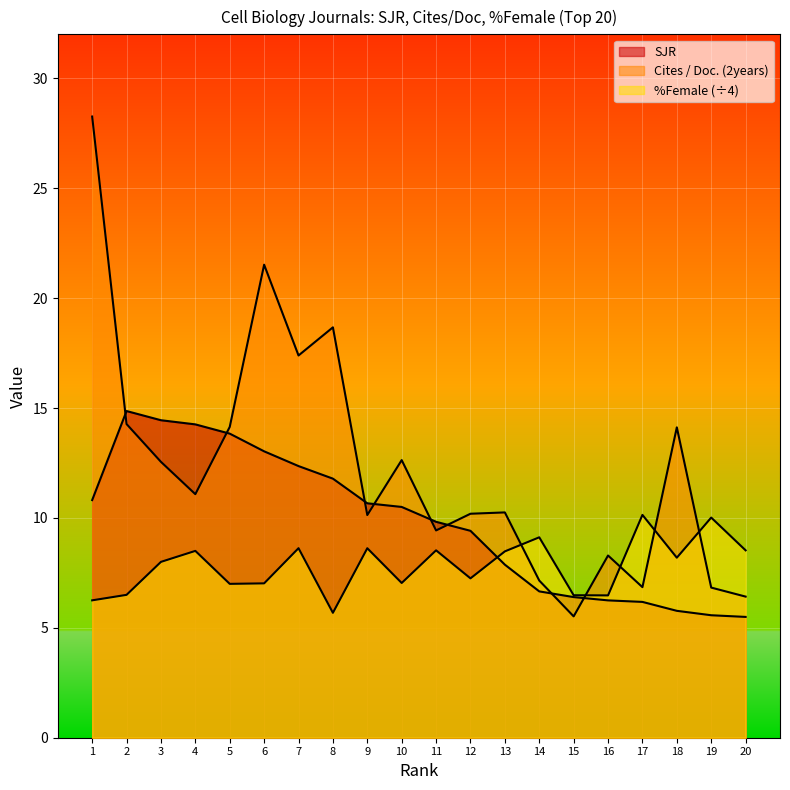

What is the difference between the %Female values at 14 and 15?

2.6